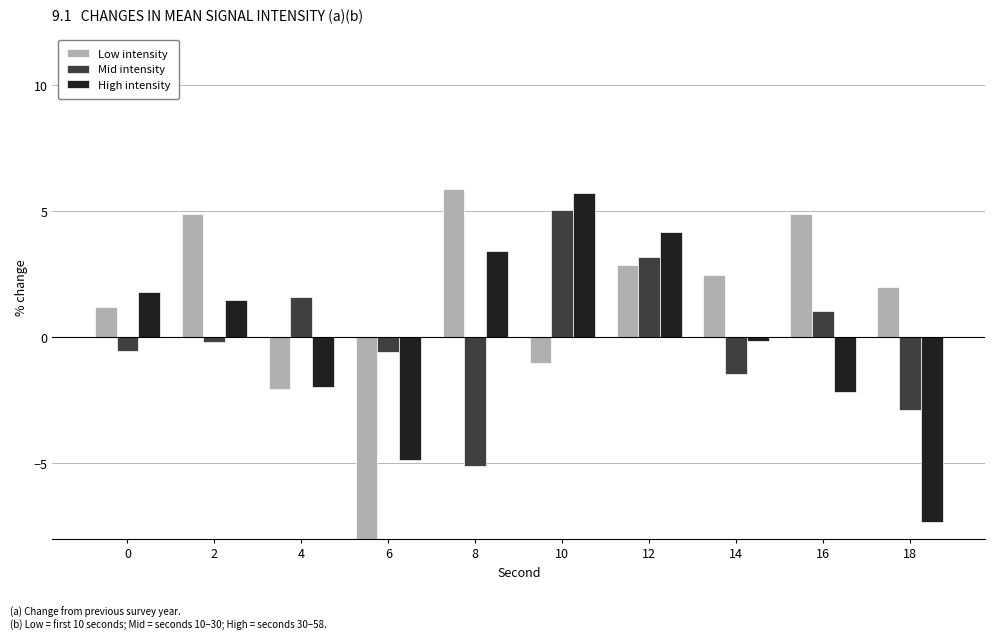

Rank the series by their average value, from lowest to highest.

High intensity, Mid intensity, Low intensity